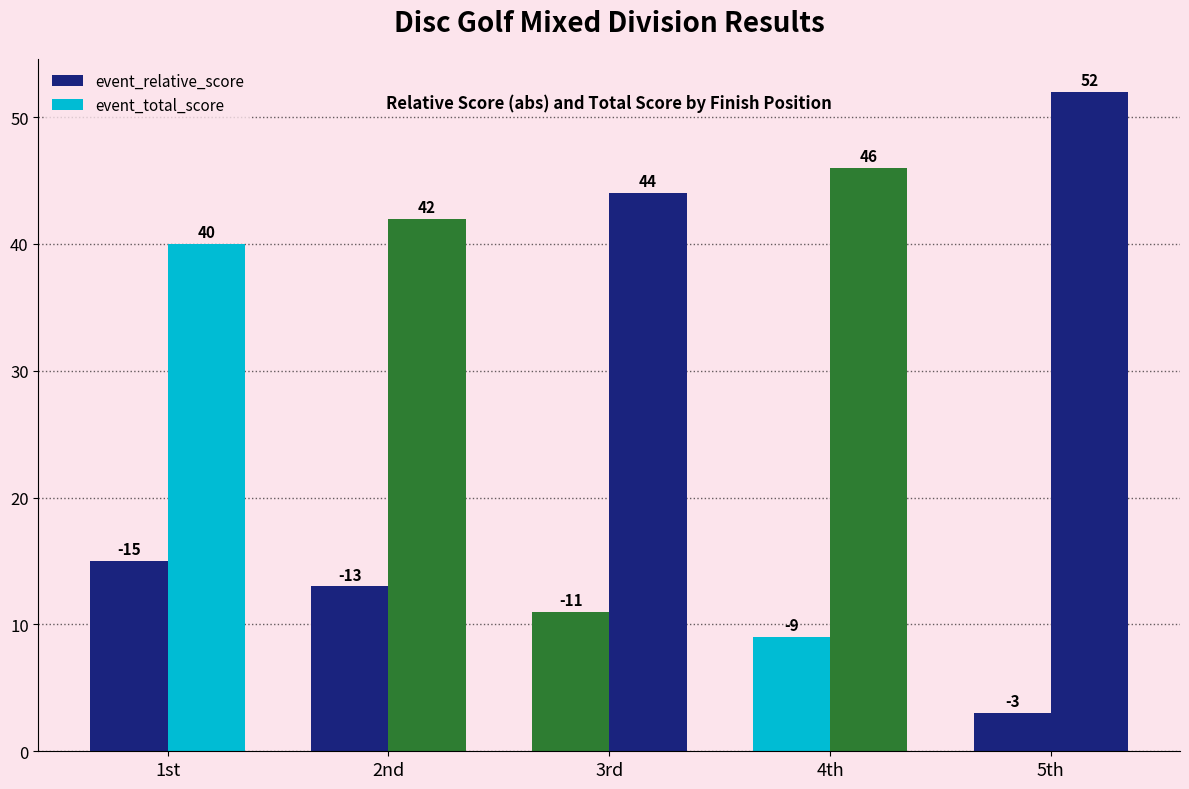

What is the sum of the event_total_score values at 5th and 4th?

98